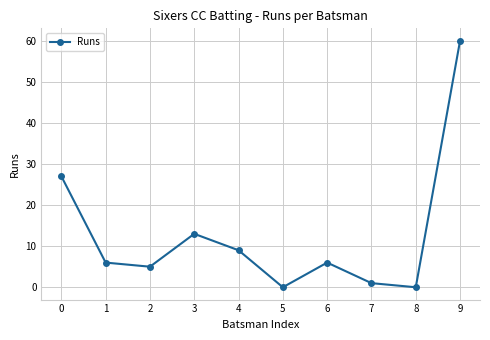

What is the change in value from 1 to 5?

-6